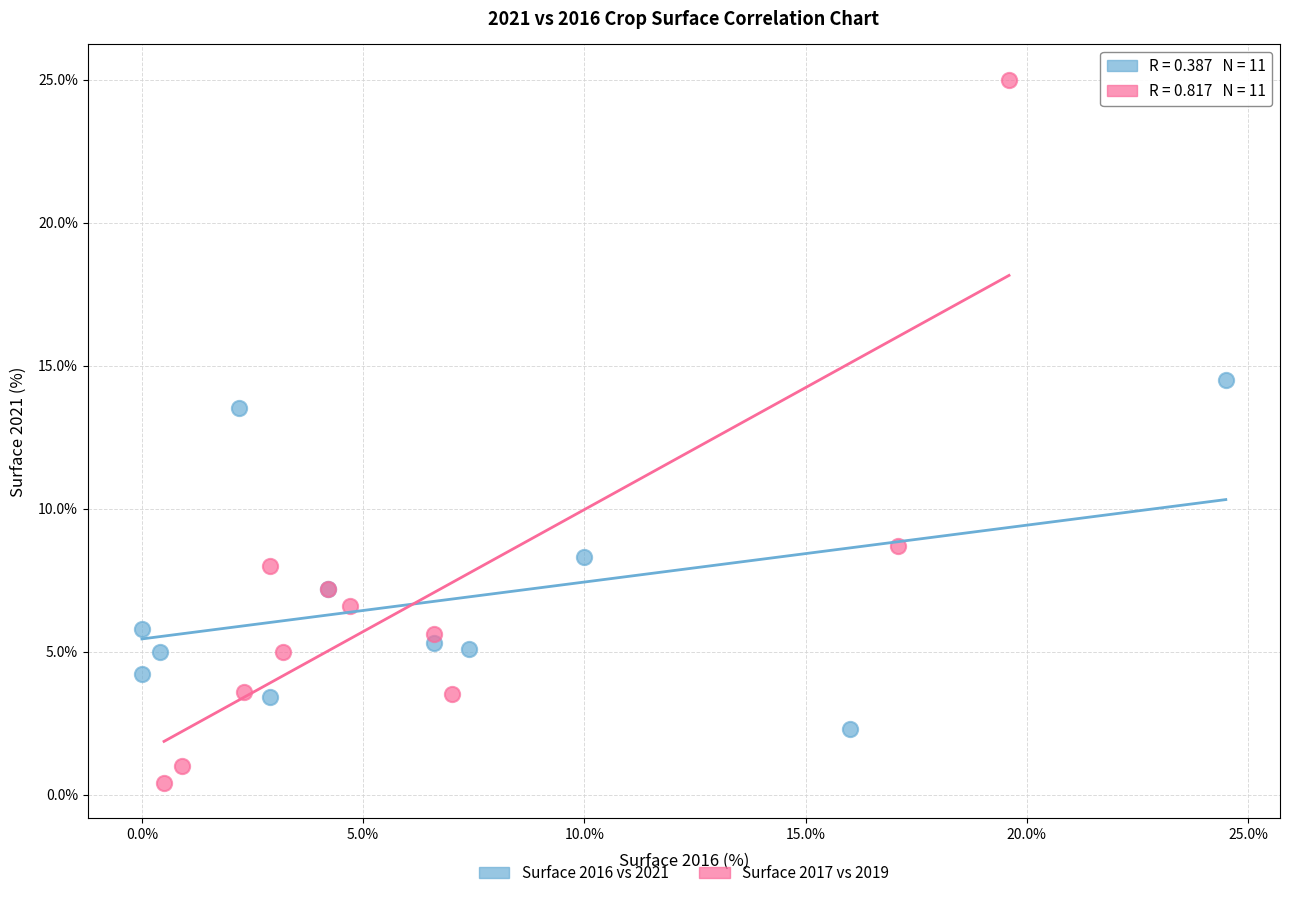

Which series has the widest spread of Y values?

Surface 2017 vs 2019